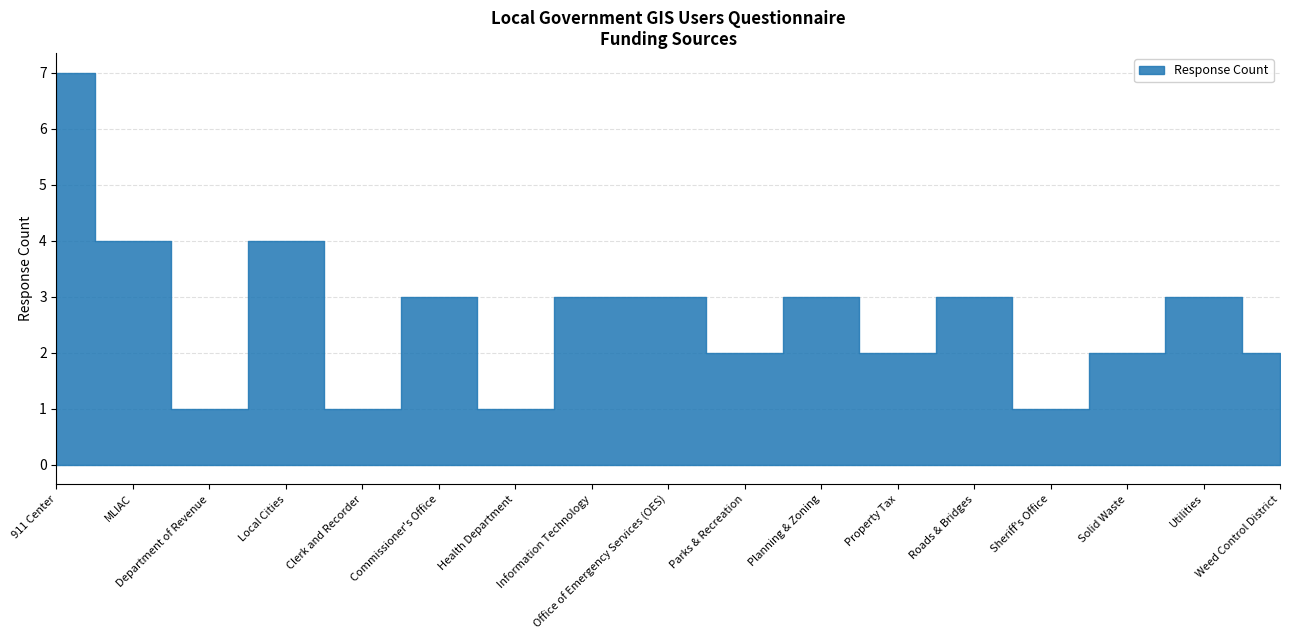

How many series are shown in this chart?

1